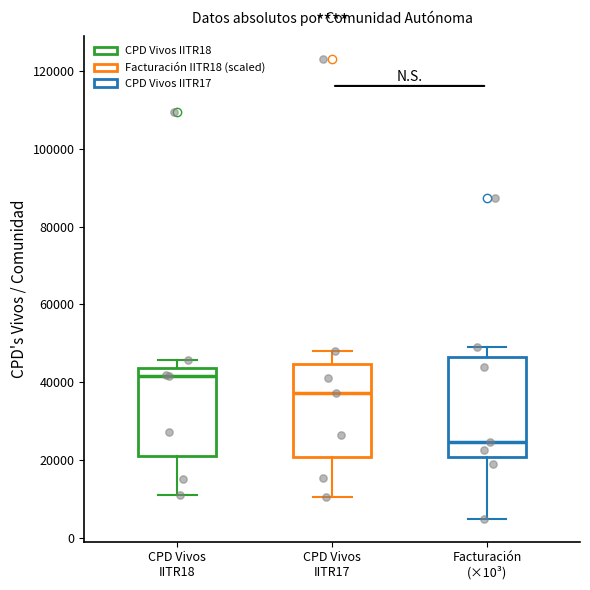

Which box has the highest median line?

CPD Vivos IITR18